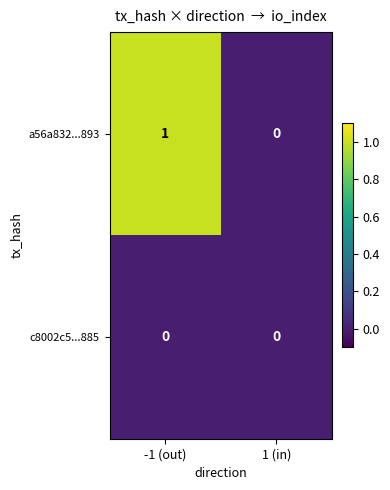

Rank the series by their average value, from highest to lowest.

a56a832...893, c8002c5...885